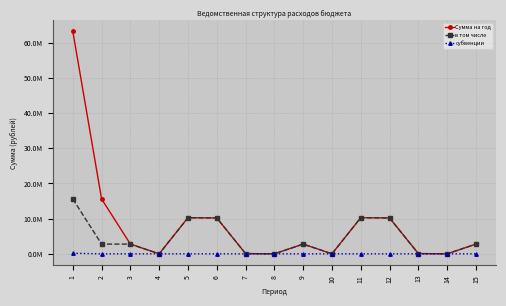

What is the sum of the в том числе values at 15 and 3?

5537955.9